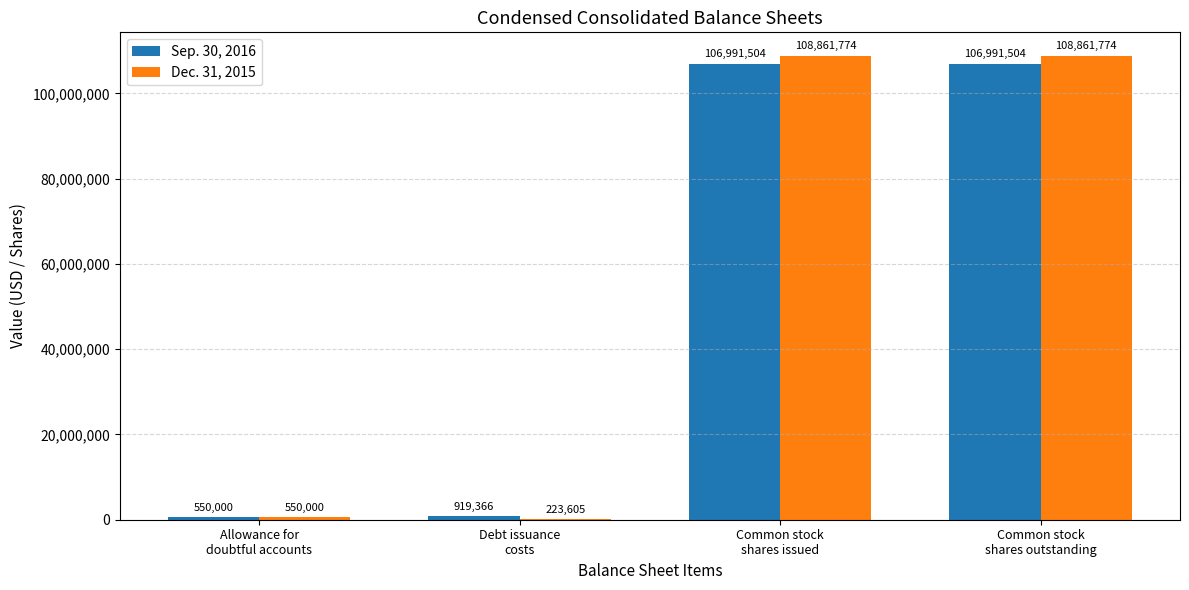

What is the maximum value shown in the chart?

108861774